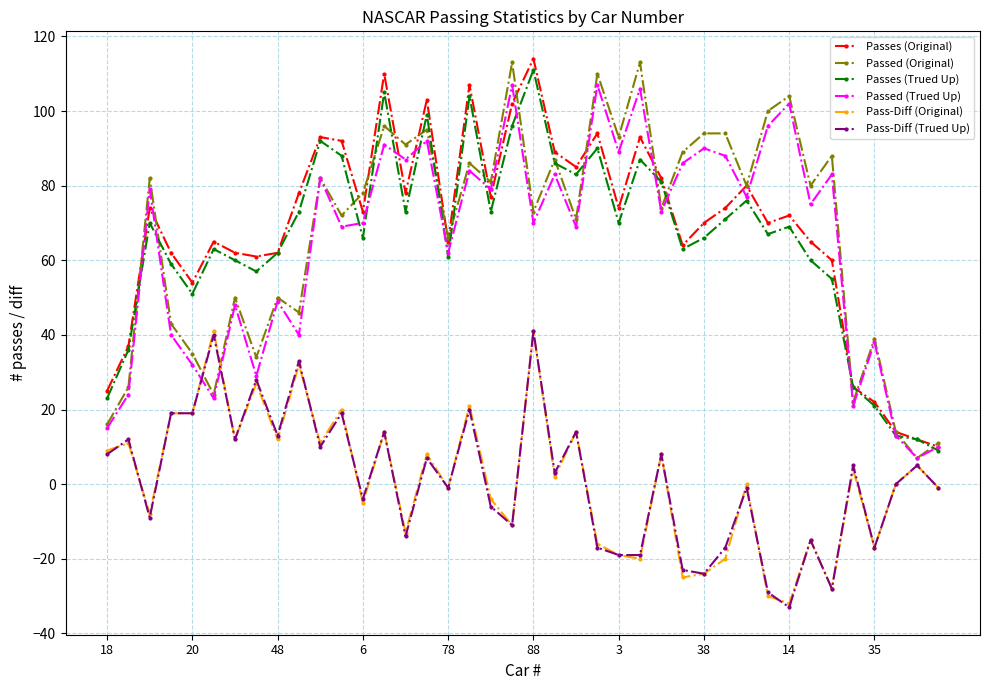

What is the maximum value shown in the chart?

114